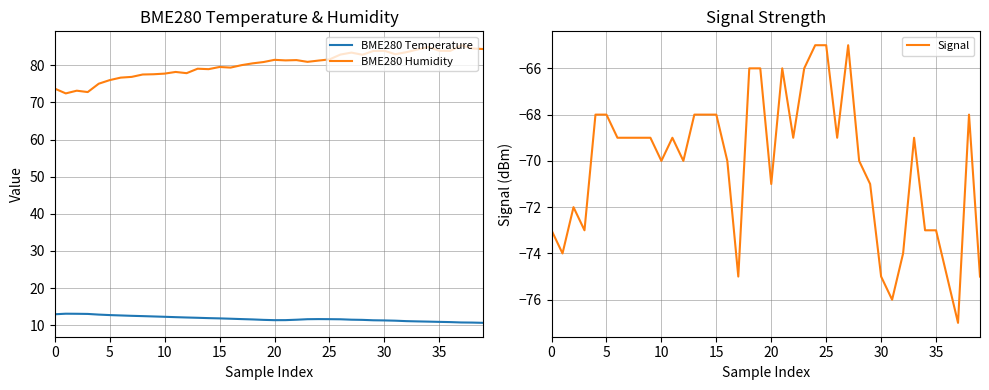

Which series has the largest range (max minus min)?

BME280 Humidity